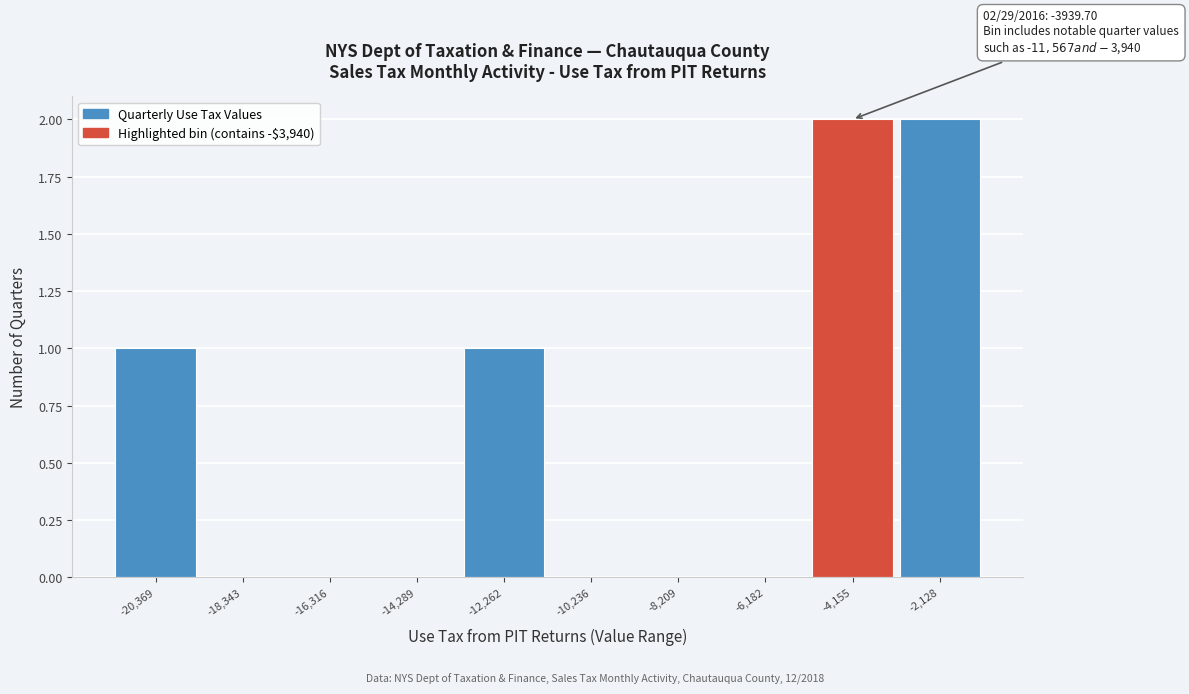

Reading left to right, extract all data points from this chart.

-20,369=1	-18,343=0	-16,316=0	-14,289=0	-12,262=1	-10,236=0	-8,209=0	-6,182=0	-4,155=2	-2,128=2